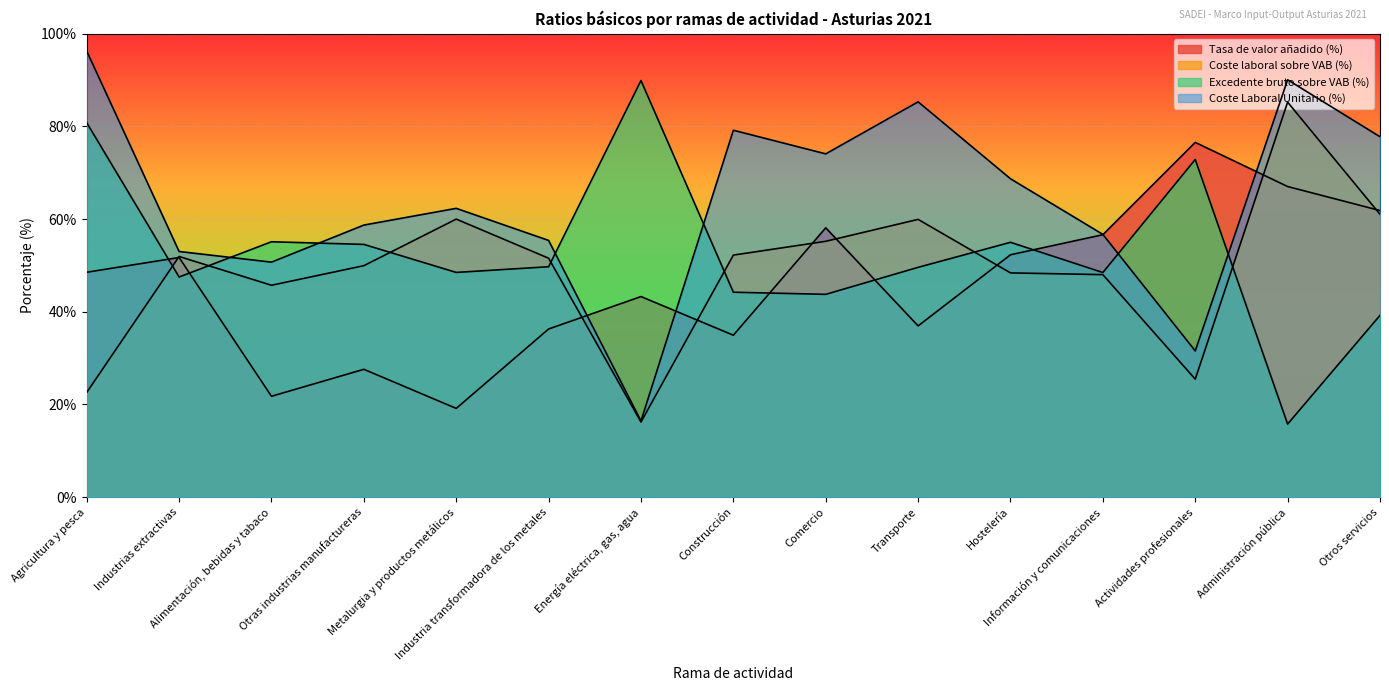

Which series has the largest total across all categories?

Coste Laboral Unitario (%)